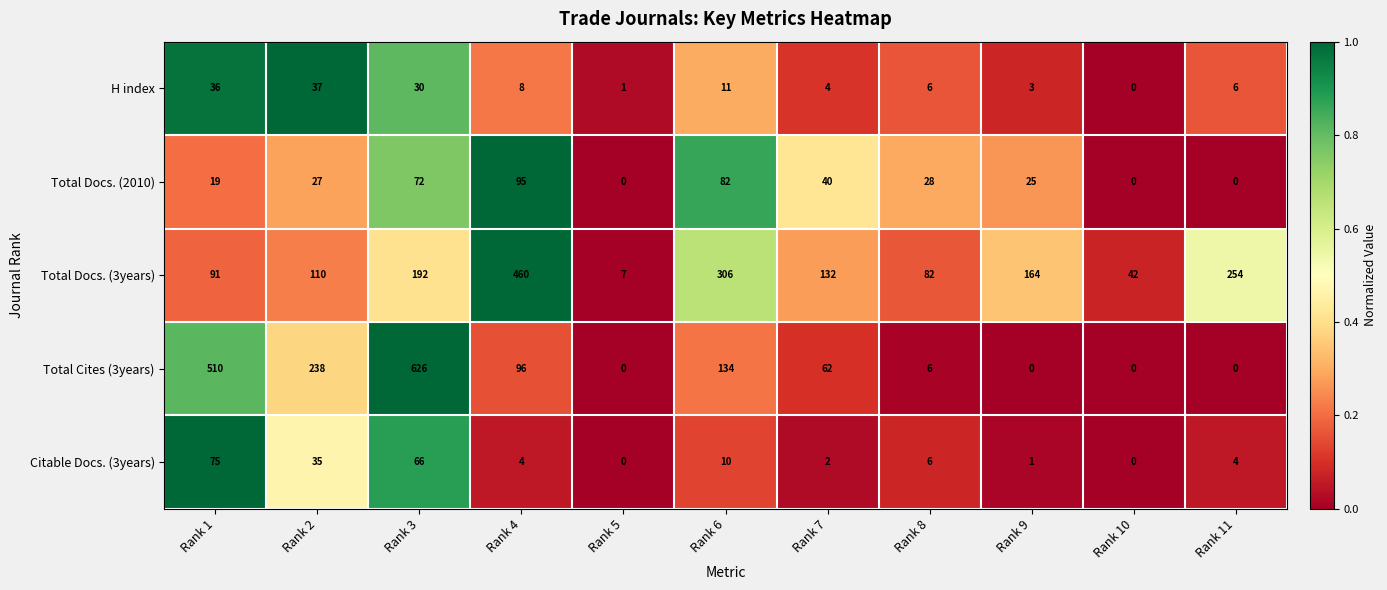

What is the difference between the second highest and minimum values in the Total Docs. (3years) series?

299